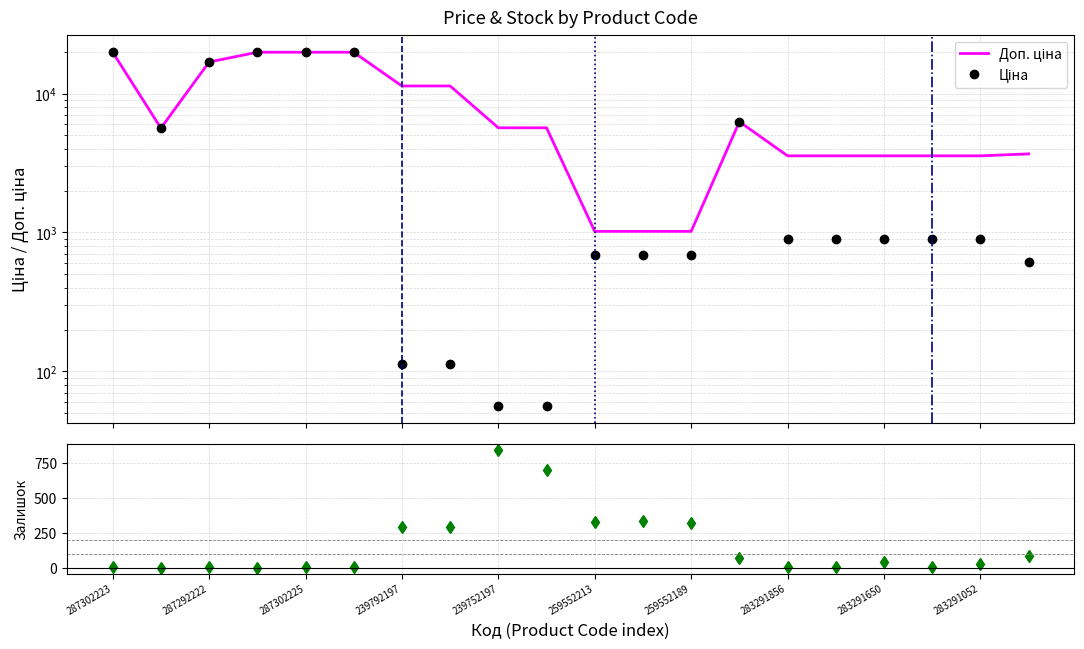

Rank the series by their average value, from lowest to highest.

Залишок, Ціна, Доп. ціна